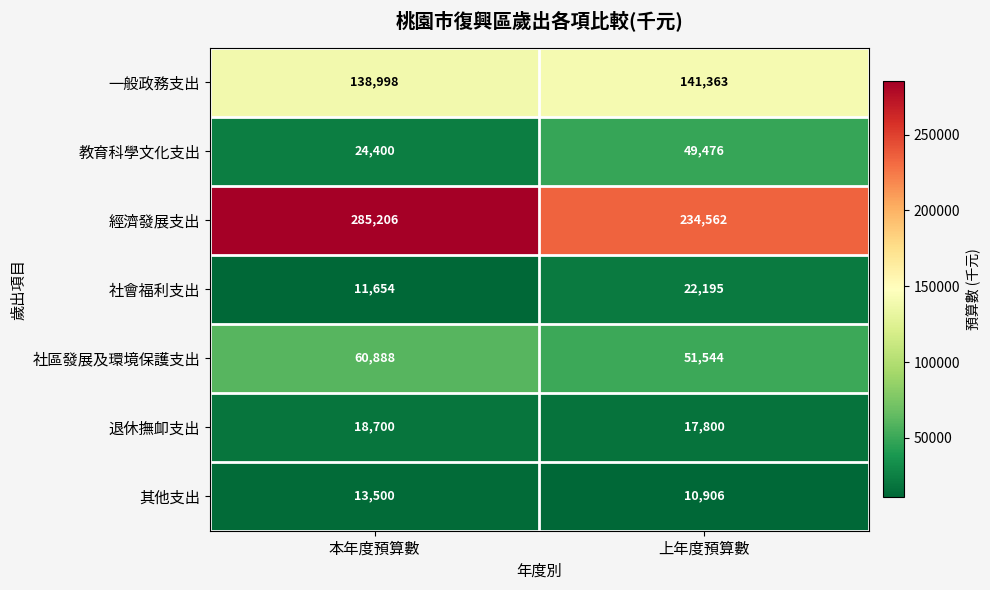

At which label does 社會福利支出 reach its minimum?

本年度預算數